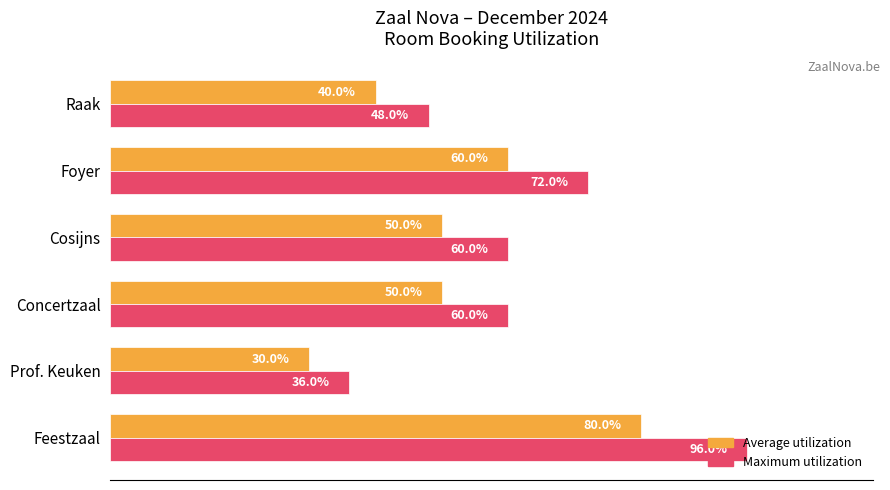

Which category has the highest value in the Maximum utilization series?

Feestzaal